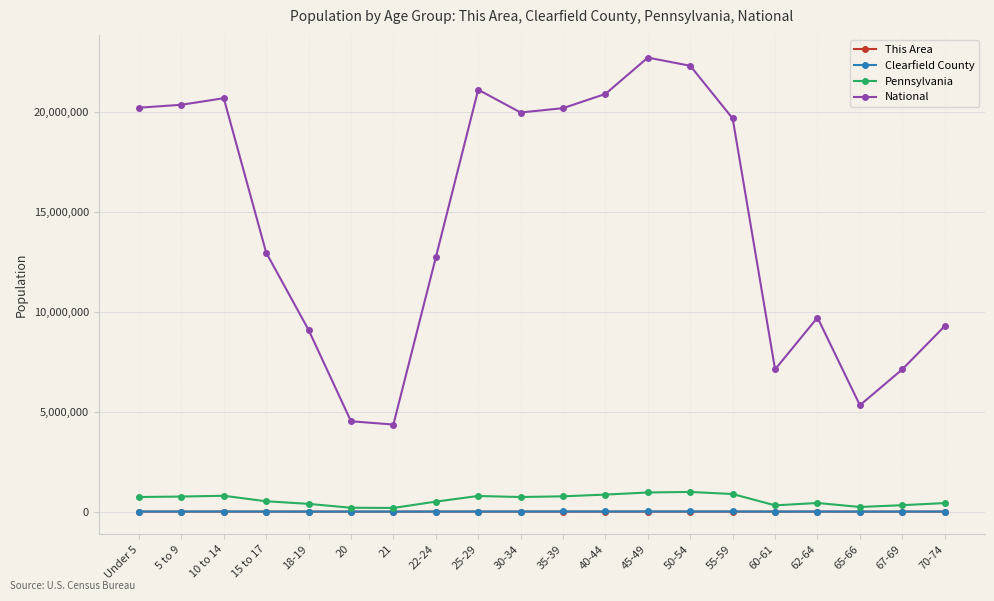

What is the difference between the highest and lowest values at 5 to 9?

20348394